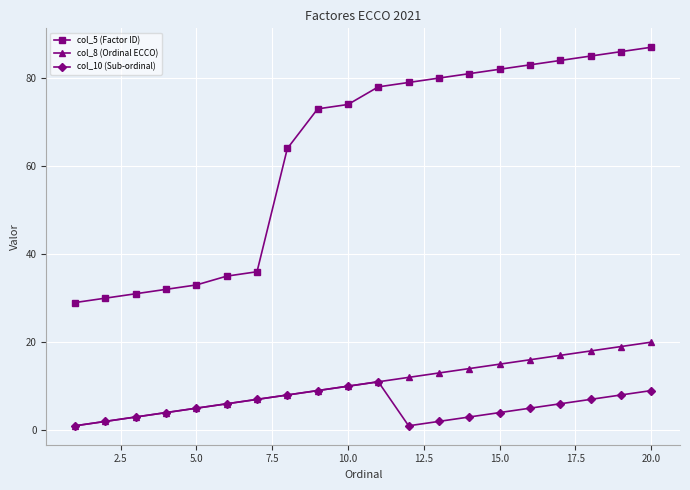

At how many categories does at least one series exceed 72?

12